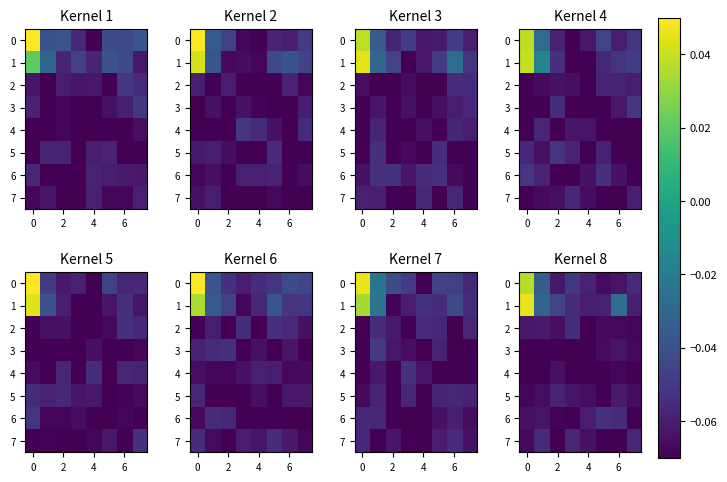

What is the total value across all series at 4?

-0.5